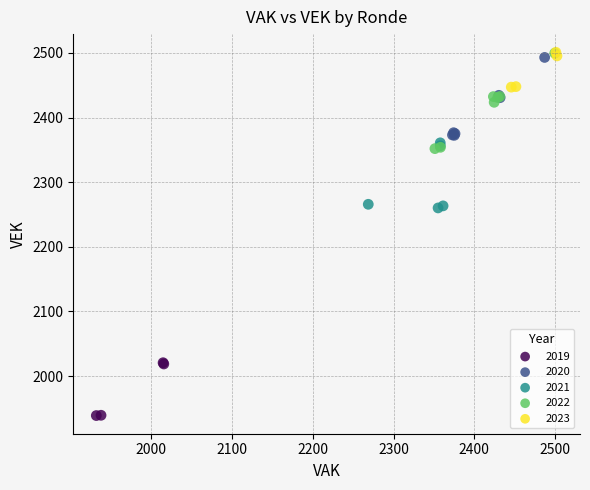

Which series has the widest spread of Y values?

2022